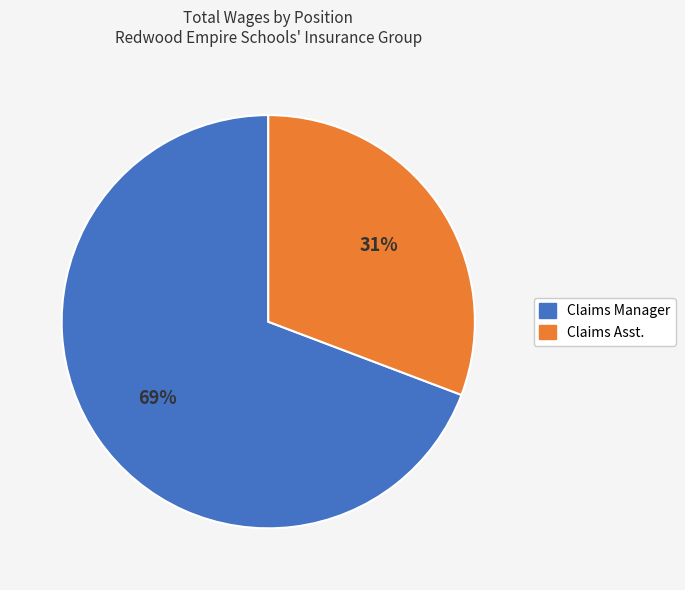

Which has a higher value, Claims Manager or Claims Asst.?

Claims Manager